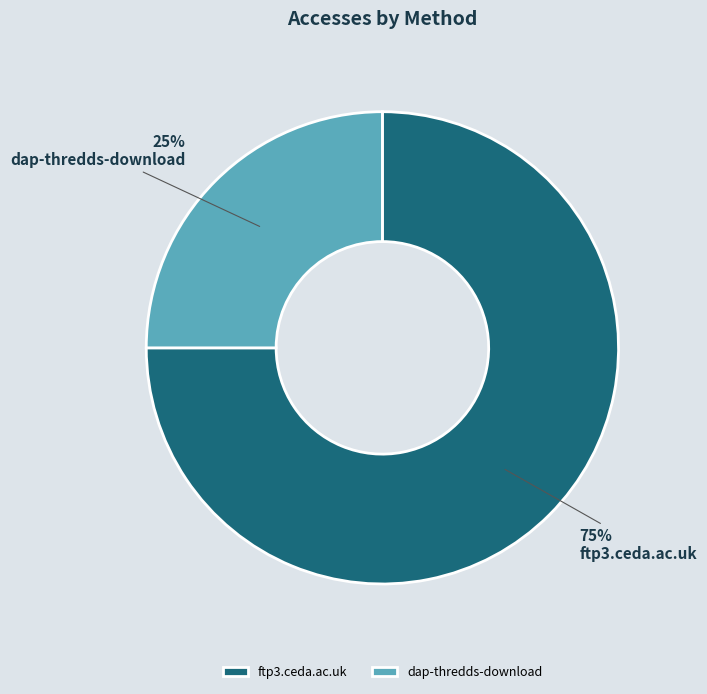

True or false: ftp3.ceda.ac.uk accounts for 75% of the total.

True